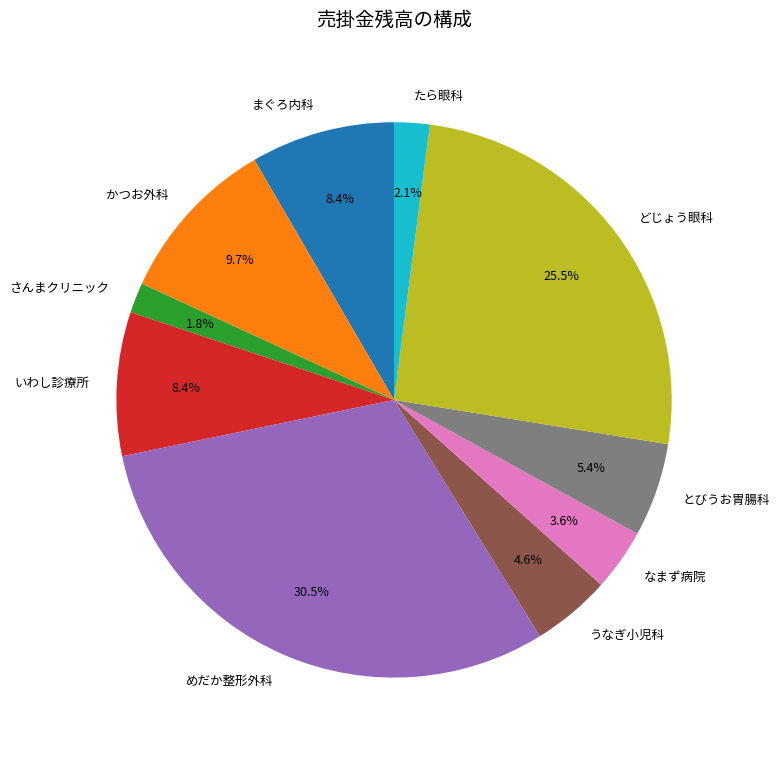

To the nearest percent, what is the difference between the largest and smallest slice percentages?

29%